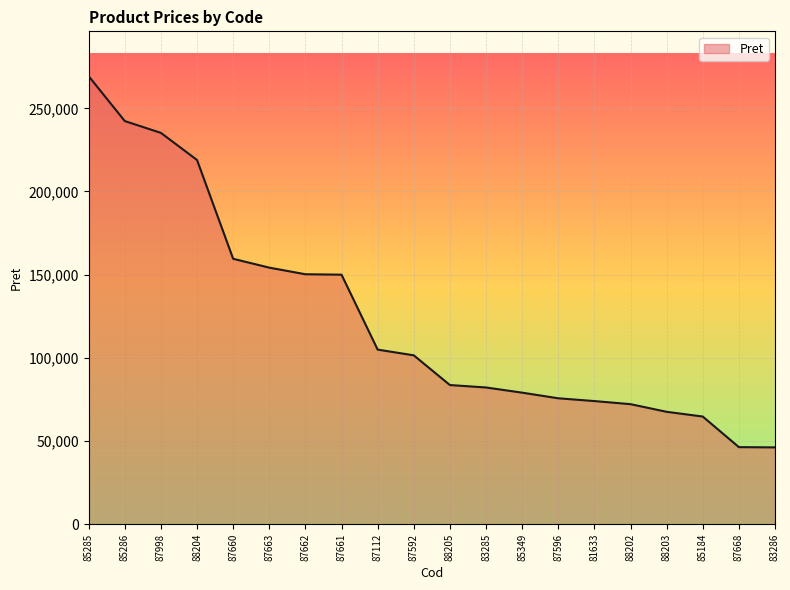

The chart shows a value of 44816.1 at 87662. True or false?

False